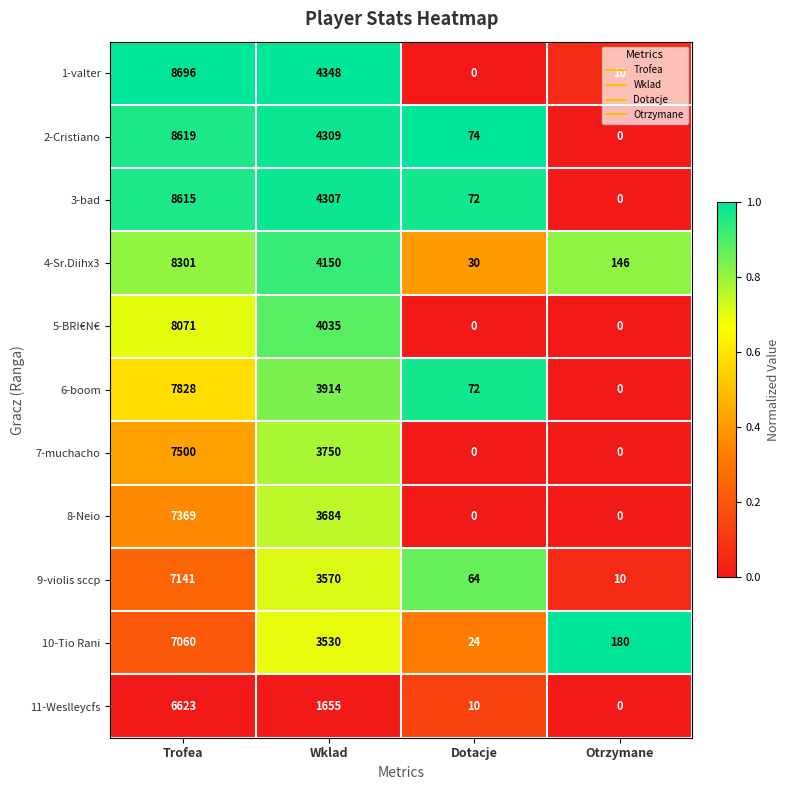

Which series has the largest range (max minus min)?

1-valter